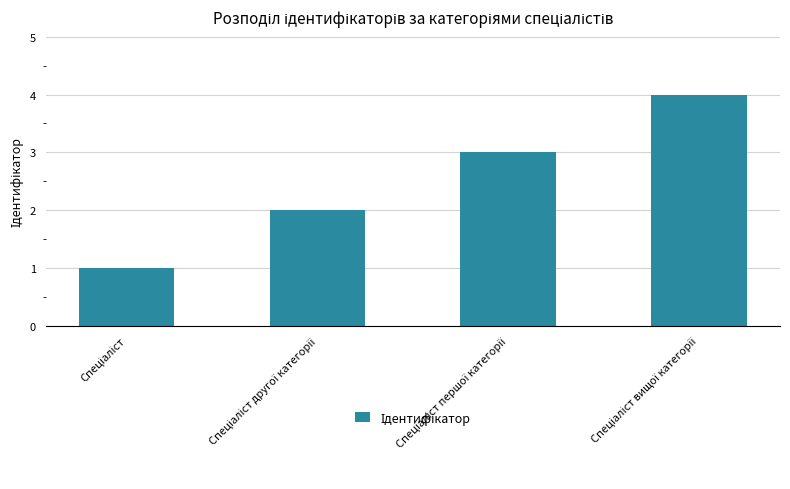

What is the greatest value displayed?

4